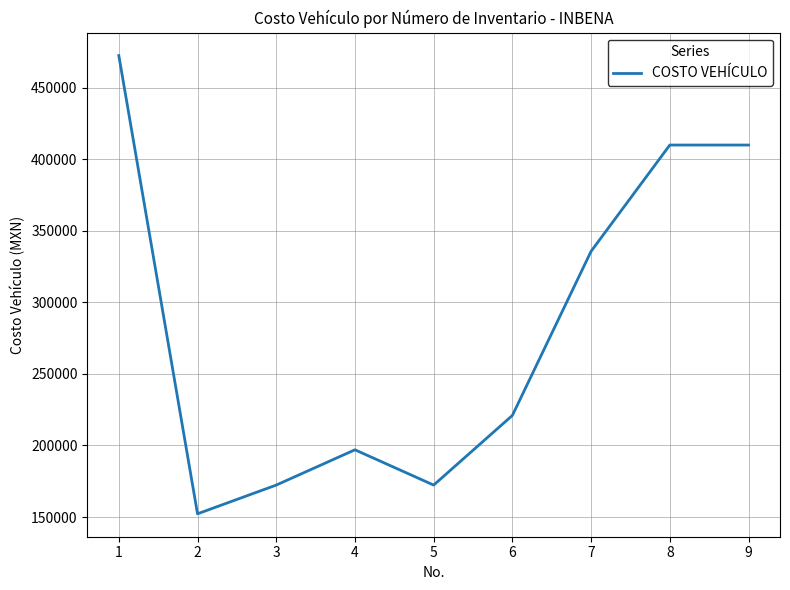

What is the difference between the maximum and minimum values?

320180.2